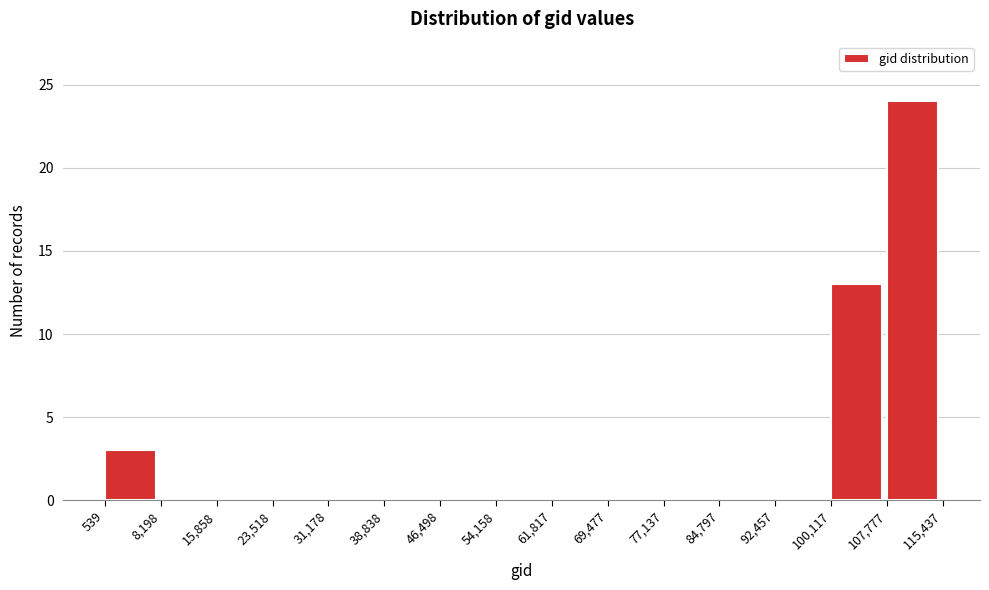

Over which range of the x-axis is the bar tallest?

107,777 to 115,437